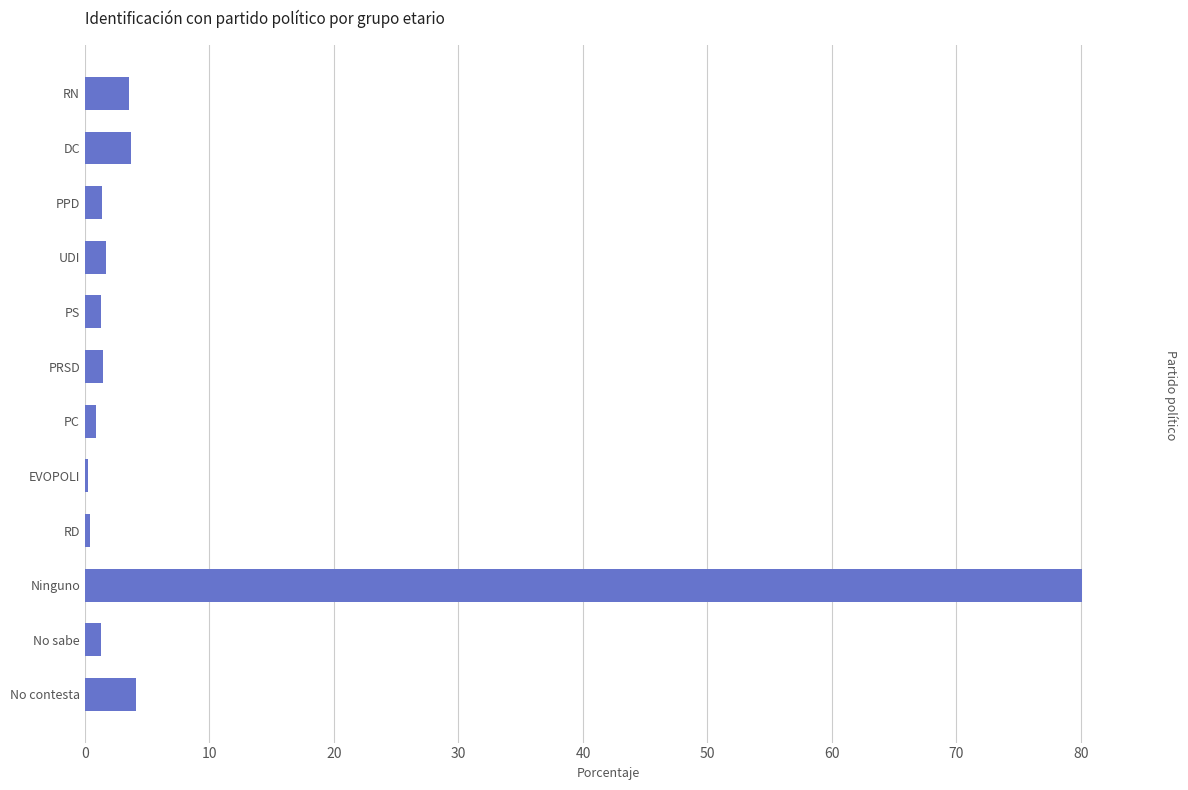

What is the sum of all values?

100.0